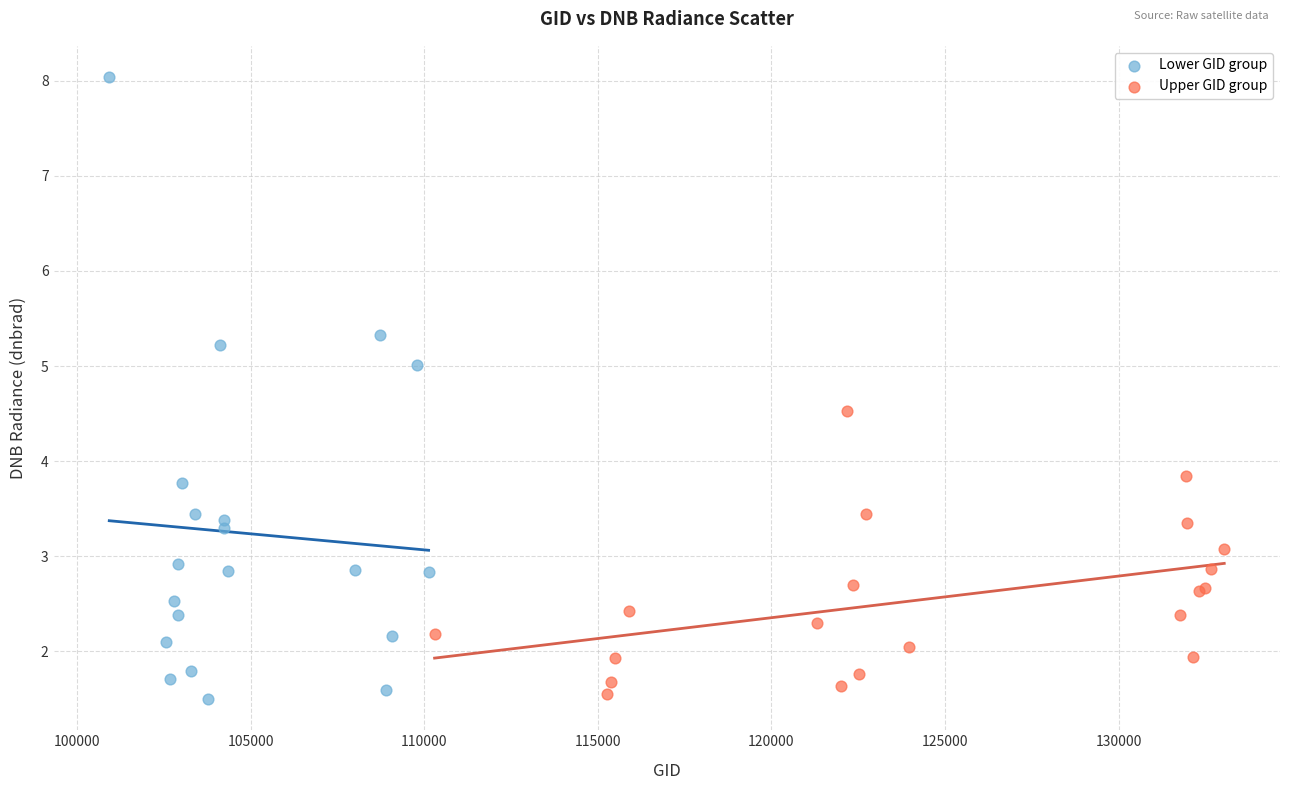

Which series has the widest spread of Y values?

Lower GID group